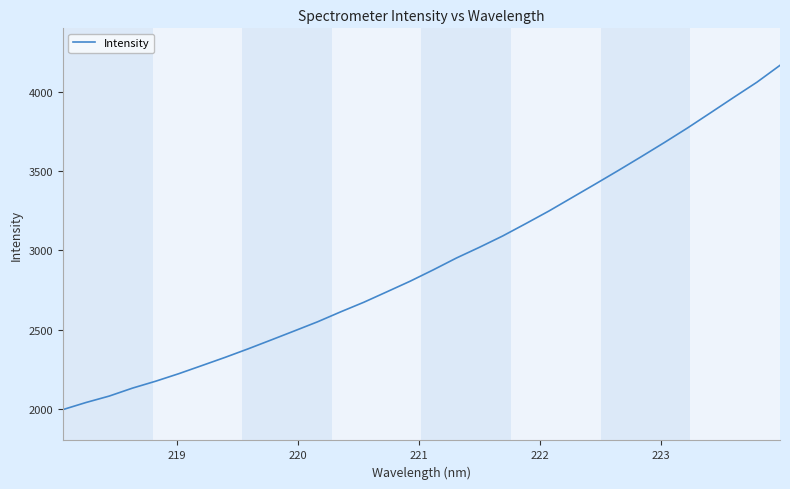

What is the maximum value shown in the chart?

4166.7